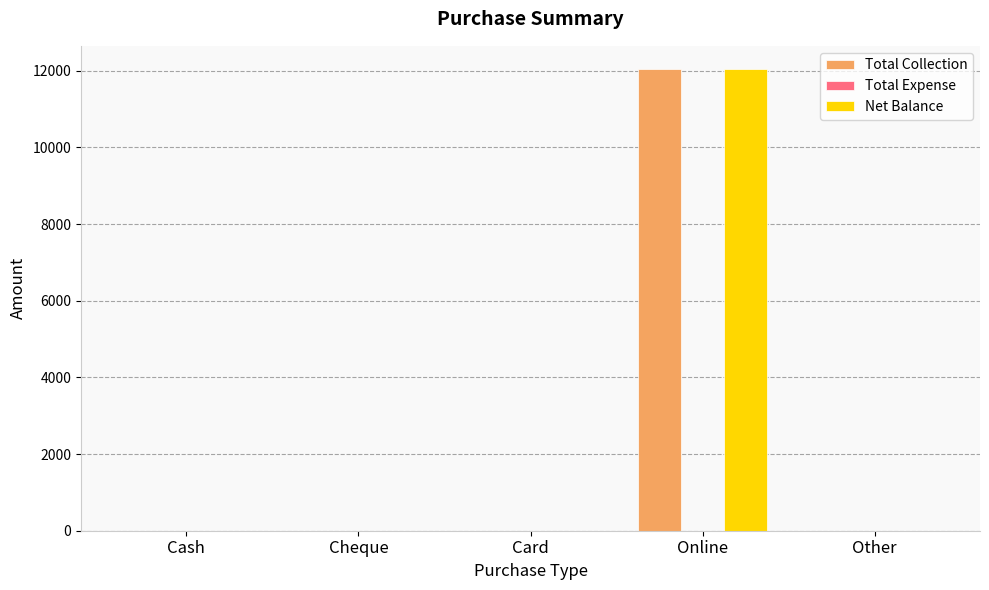

At which category is the sum across all series the highest?

Online